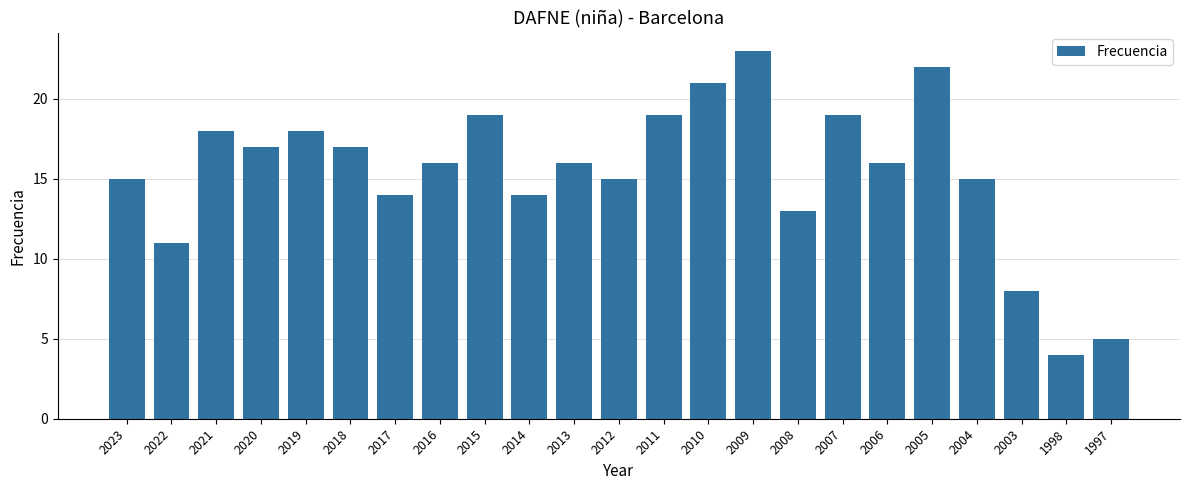

What is the change in value from 2005 to 1998?

-18